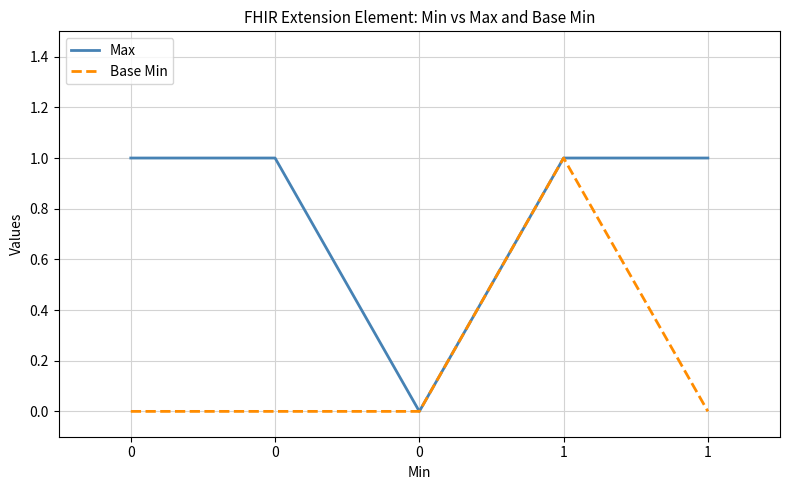

List the series in order of their peak value, lowest first.

Max, Base Min